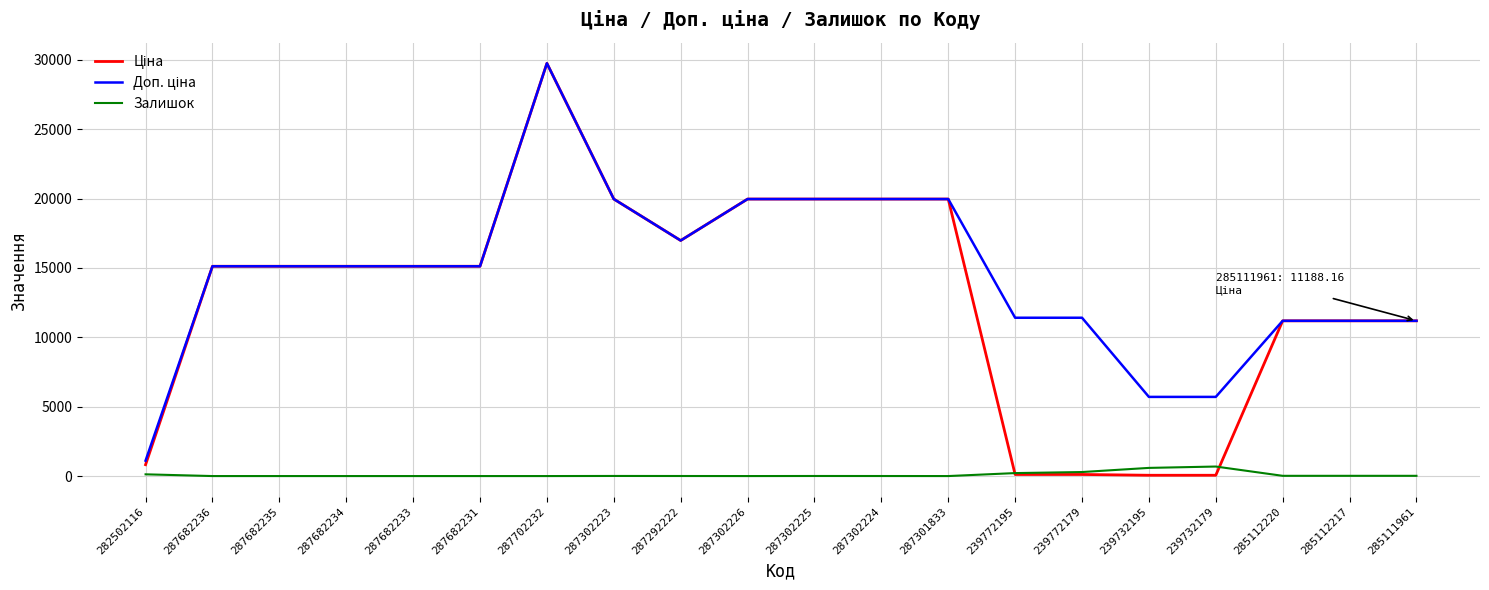

The value of Залишок at 239732179 is 686.0. True or false?

True